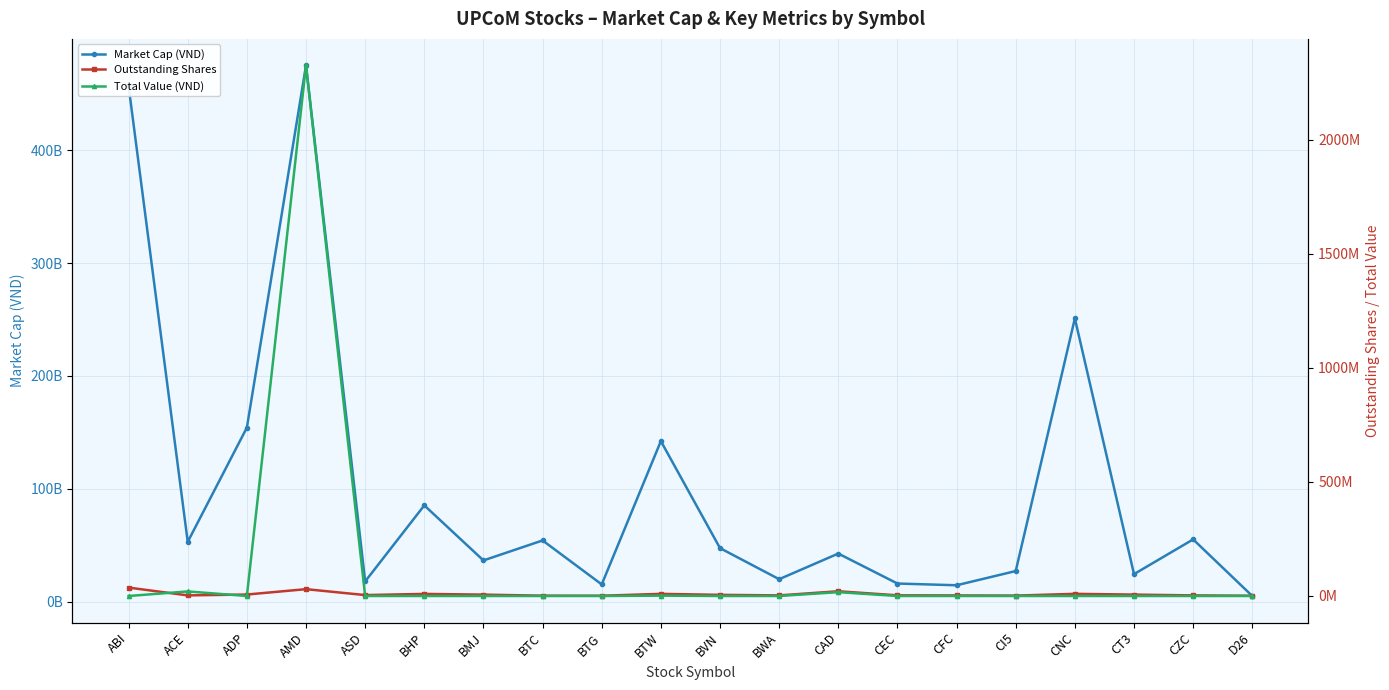

In Market Cap (VND), how many points are lower than both neighbors (excluding endpoints)?

7